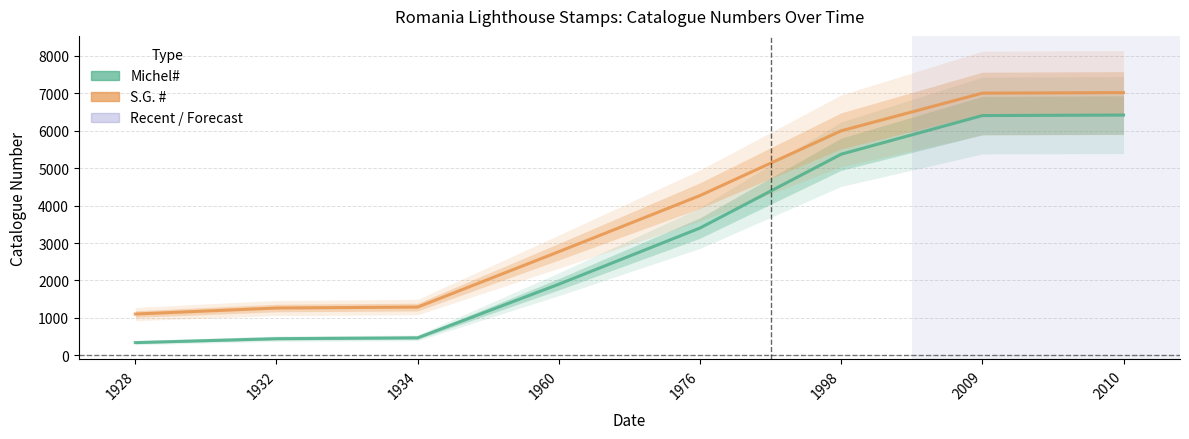

What is the greatest value displayed?

7018